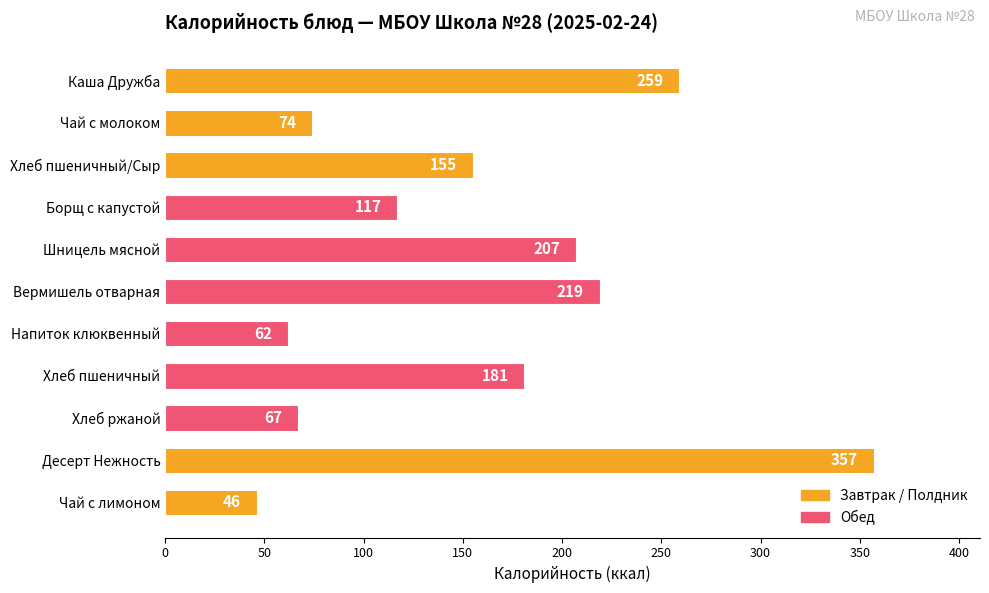

What is the sum of the values at Чай с лимоном and Шницель мясной?

253